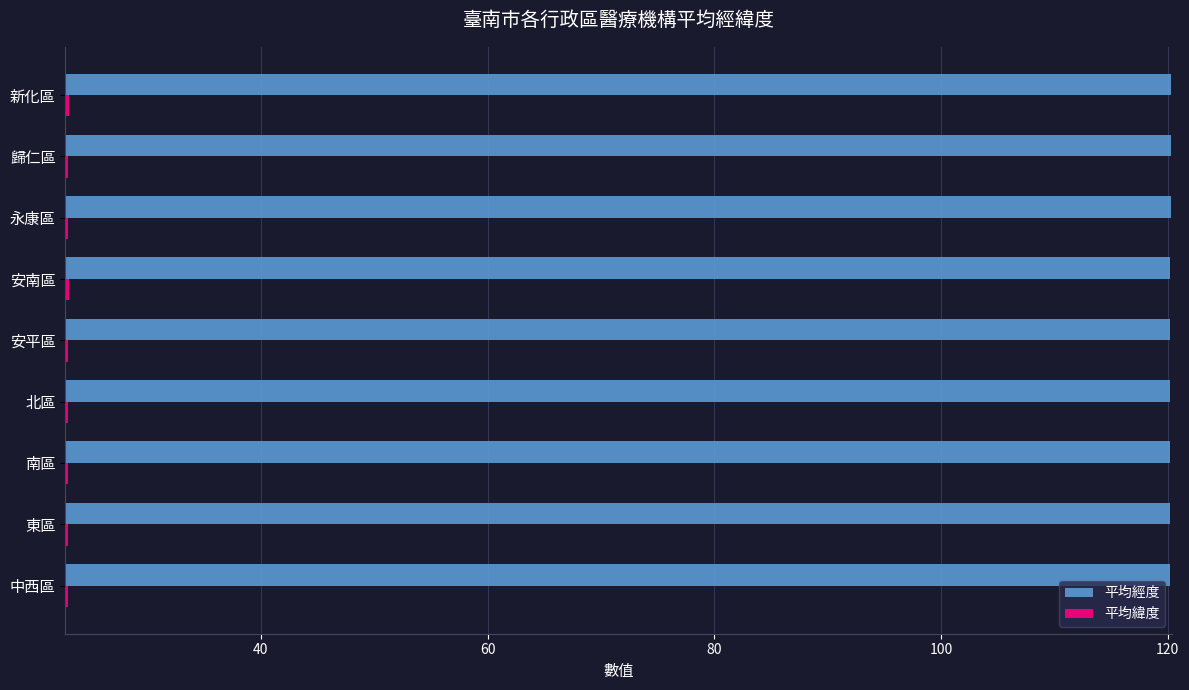

Is it true that 平均緯度 equals 30.4 at 歸仁區?

False